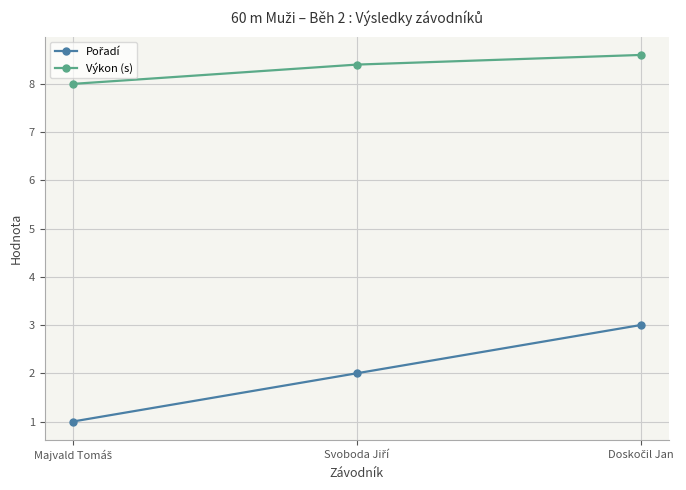

How many categories are shown in the chart?

3